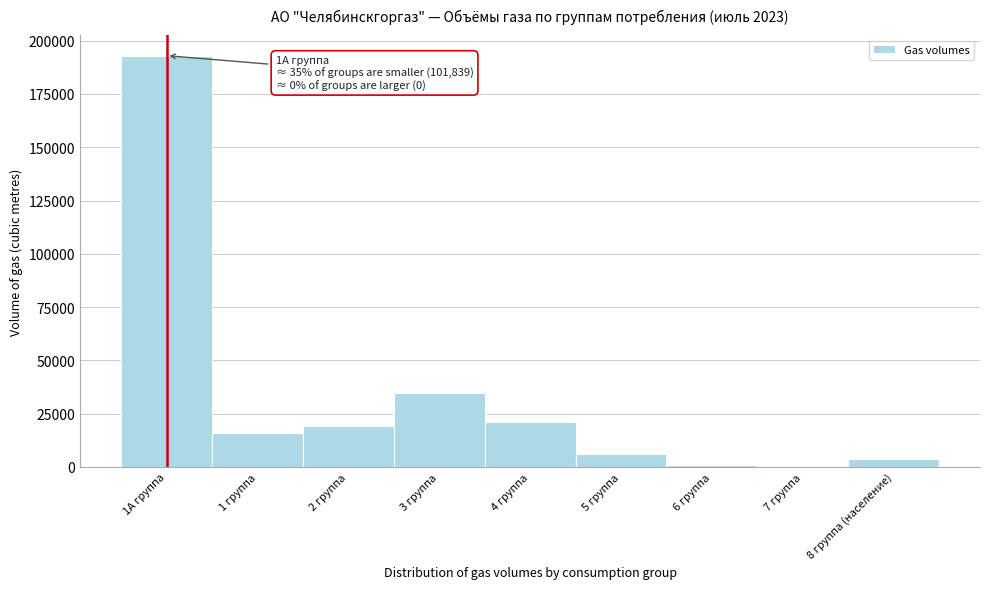

Is it true that the value at 3 группа is 34434.2?

True